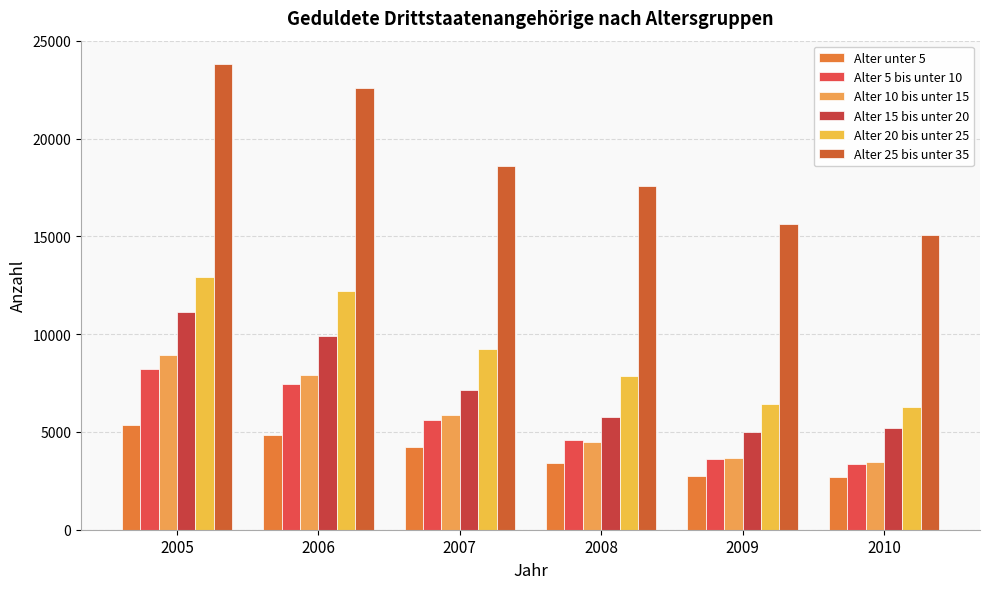

Does the chart contain any negative values?

No